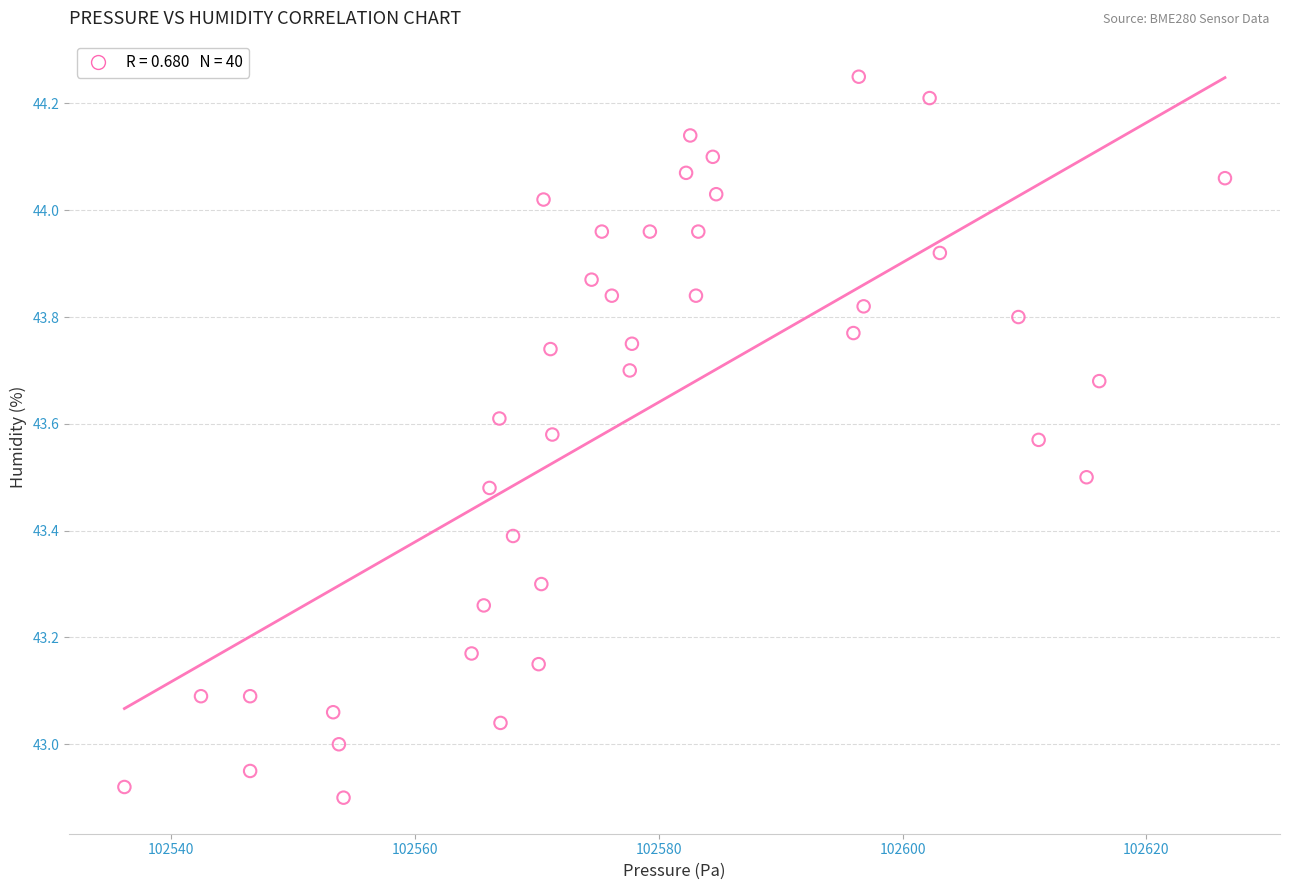

What is the range of X values (max minus min)?

90.2